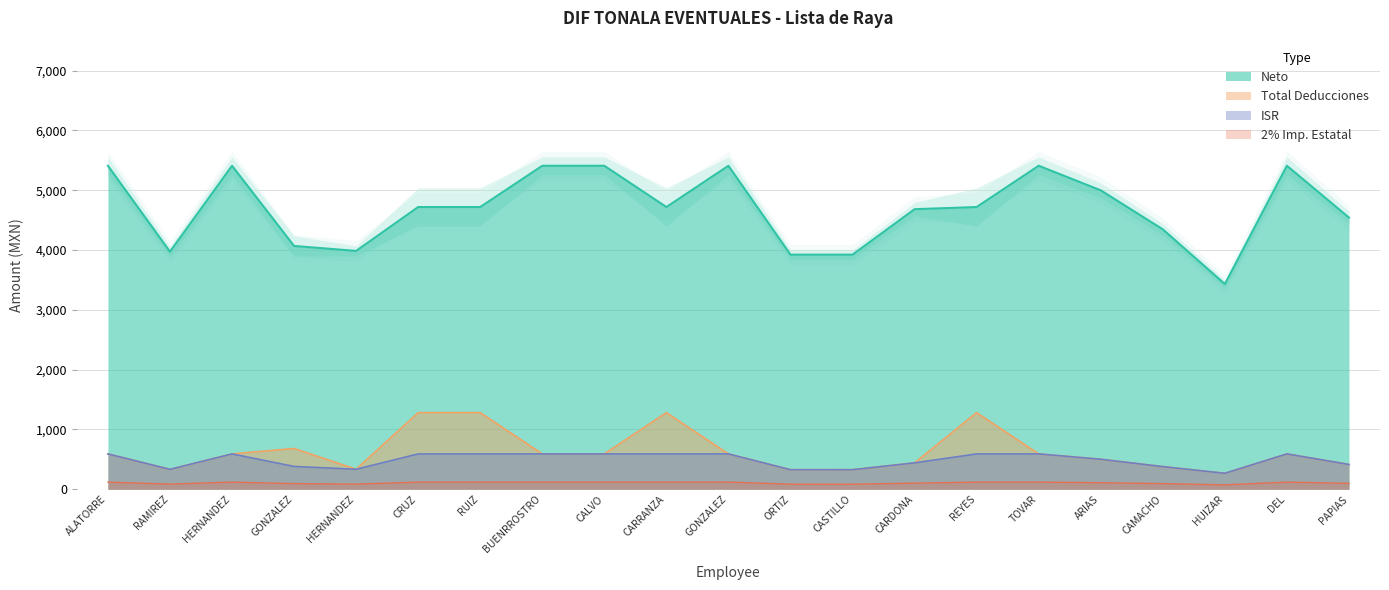

Which series has the widest spread of values?

Neto